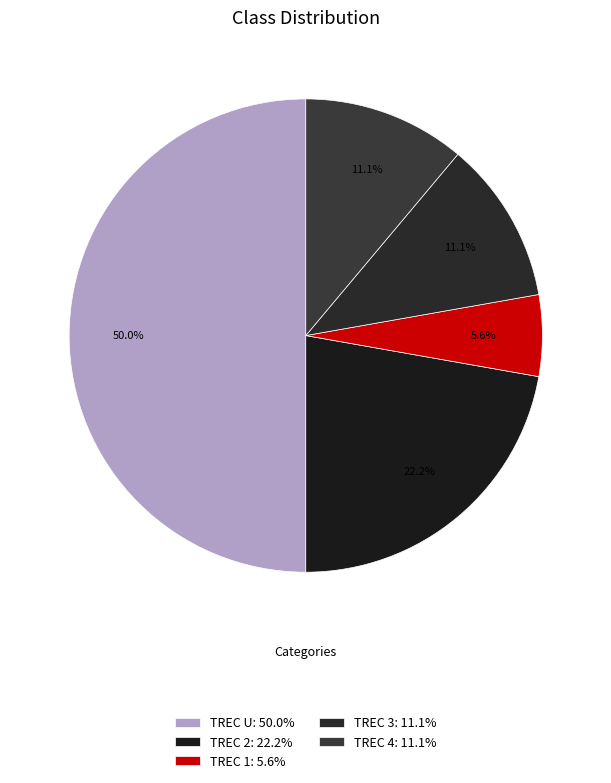

Combined, what portion of the pie is TREC 2 and TREC U?

72.2%